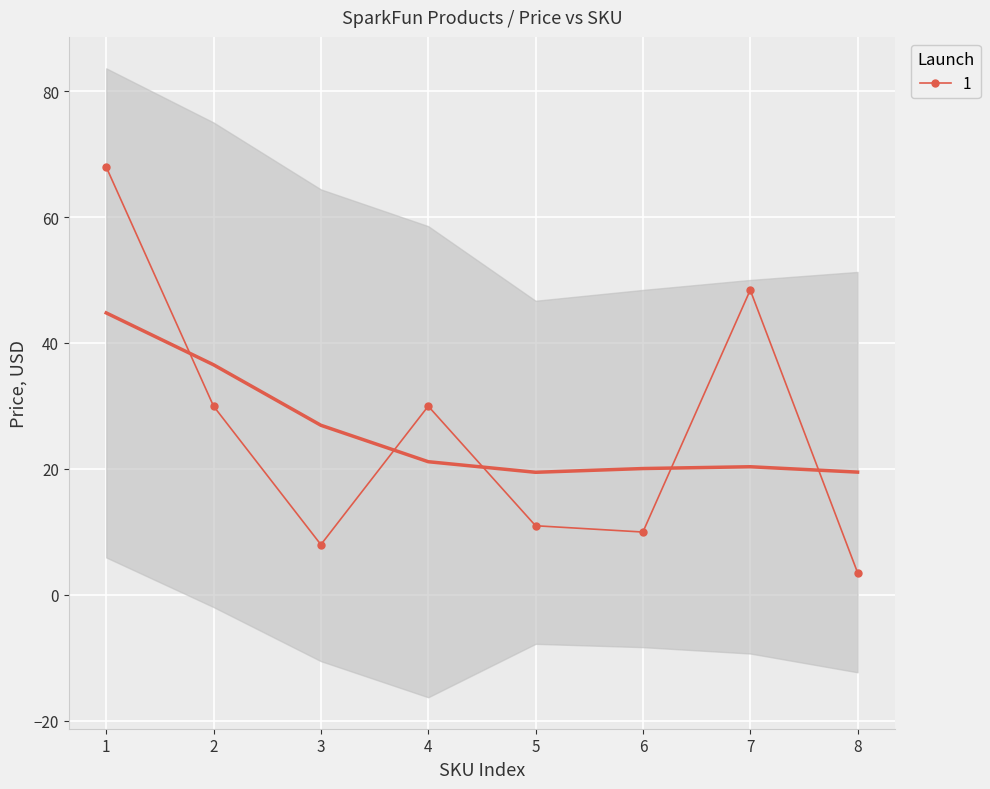

In 1, how many points are lower than both neighbors (excluding endpoints)?

2